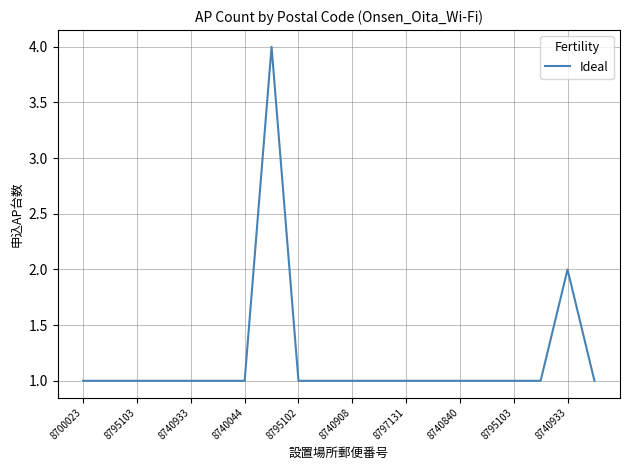

What is the maximum value shown in the chart?

4